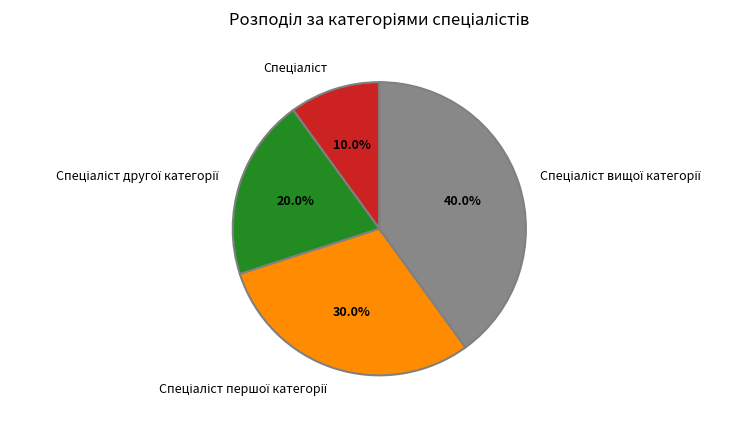

Is there any slice that represents more than half of the pie?

No